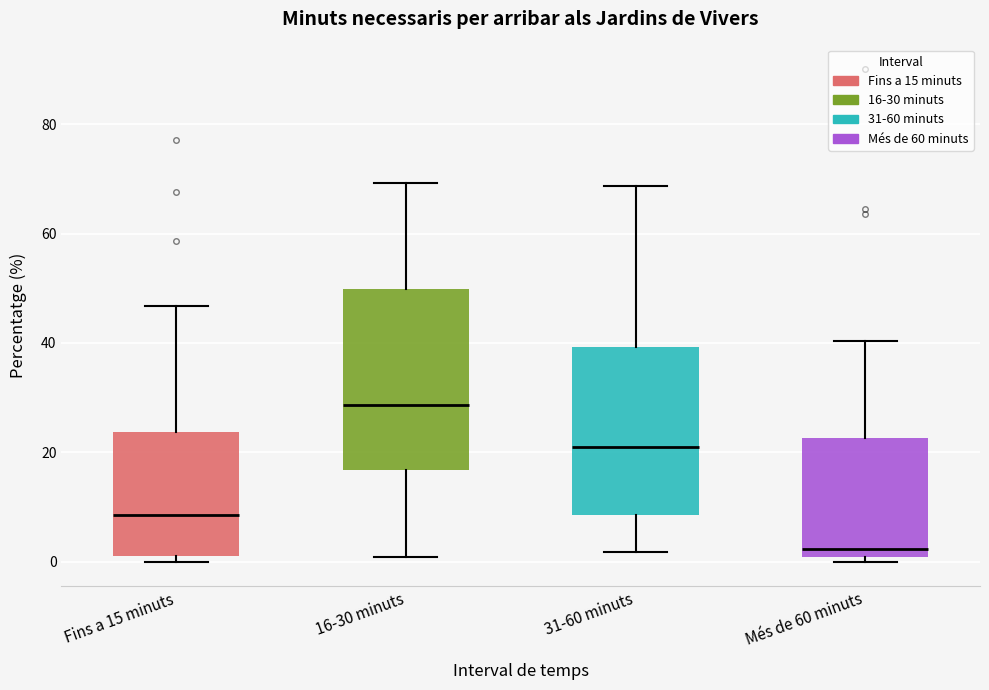

Which box's median line is the highest?

16-30 minuts